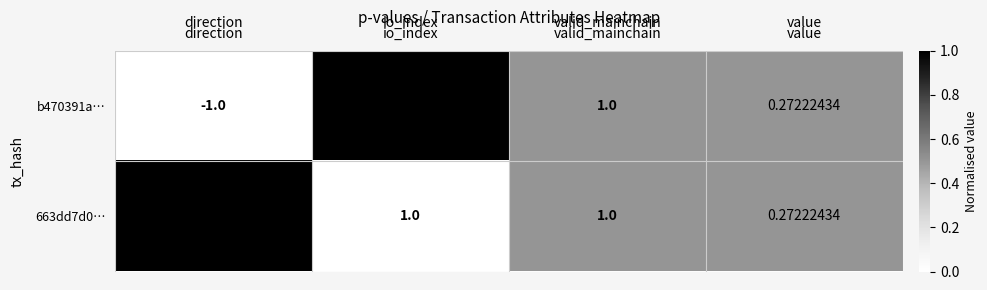

At which category does the chart reach its minimum across all series?

direction